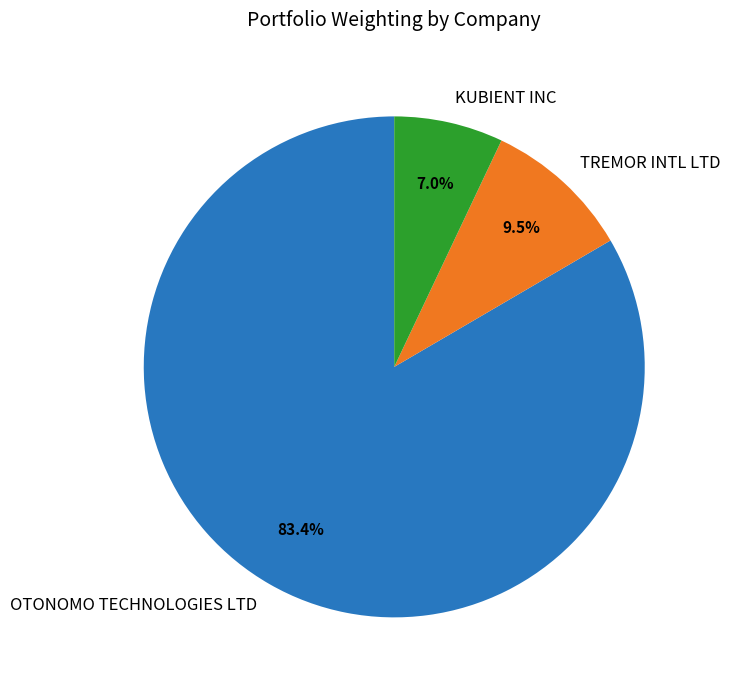

True or false: KUBIENT INC accounts for 1% of the total.

False